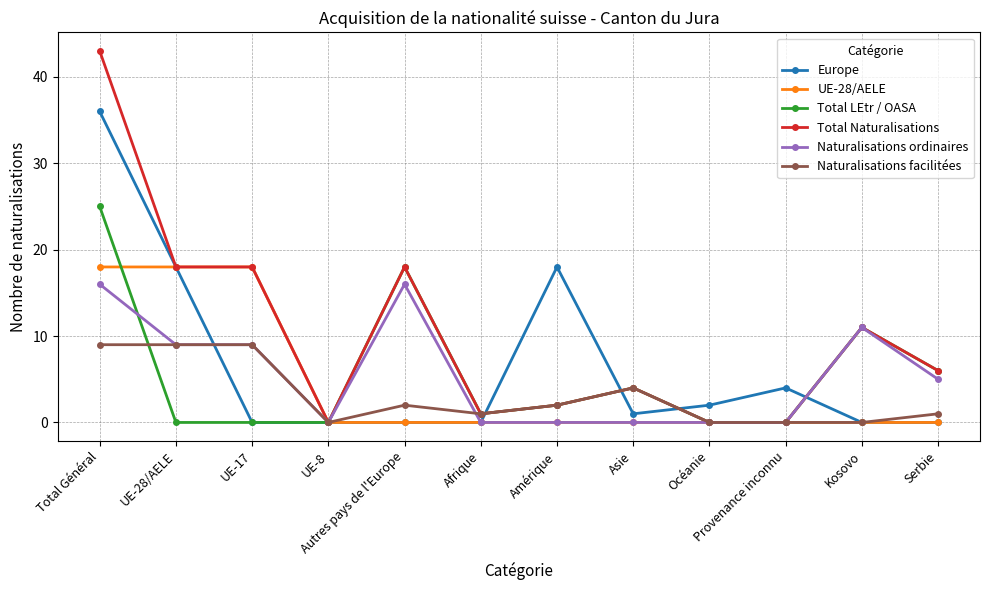

What are all the series names shown in the legend?

Europe, UE-28/AELE, Total LEtr / OASA, Total Naturalisations, Naturalisations ordinaires, Naturalisations facilitées